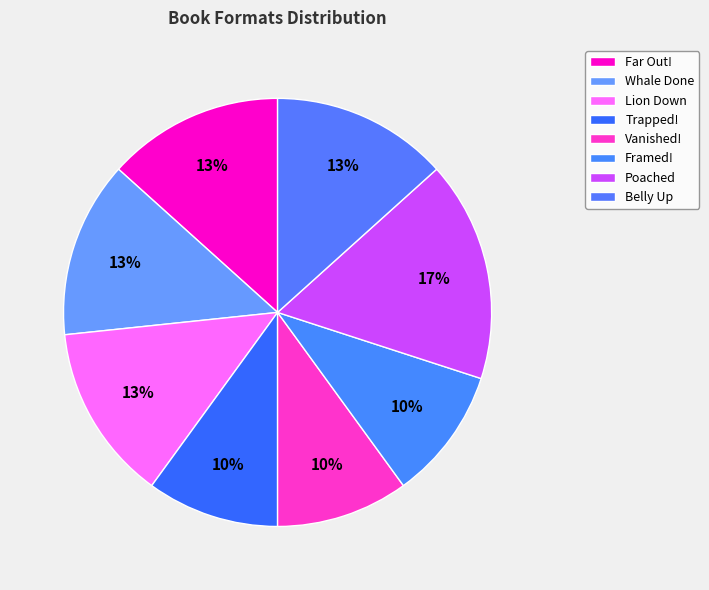

What is the change in value from Whale Done to Framed!?

-1